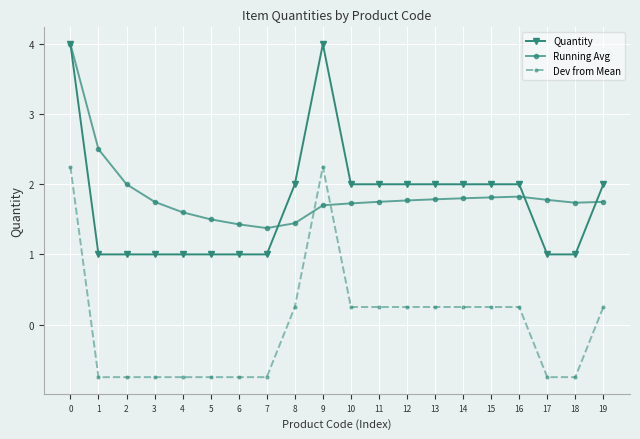

True or false: Dev from Mean and Quantity intersect in this chart.

False